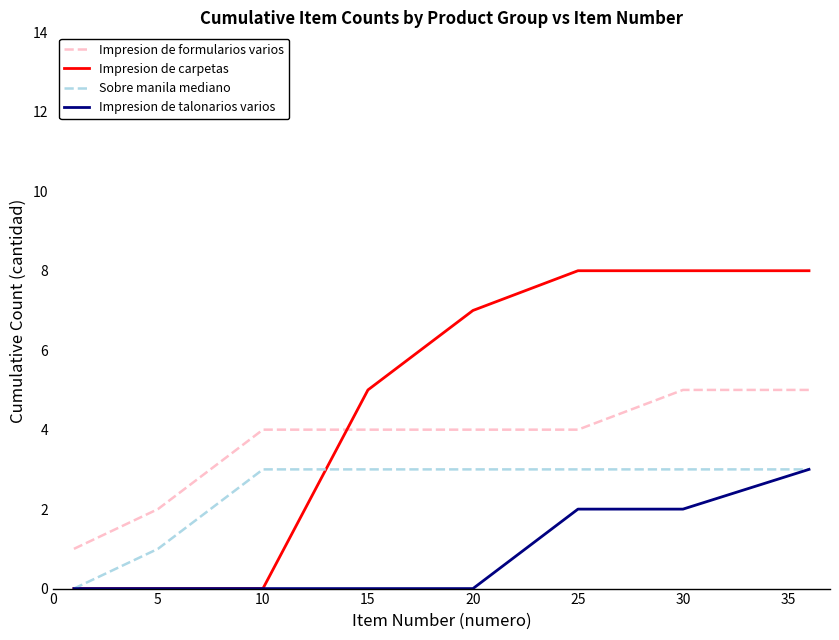

Reading left to right, what are all the values shown in this chart?

Impresion de formularios varios: 1	2	4	4	4	4	5	5
Impresion de carpetas: 0	0	0	5	7	8	8	8
Sobre manila mediano: 0	1	3	3	3	3	3	3
Impresion de talonarios varios: 0	0	0	0	0	2	2	3